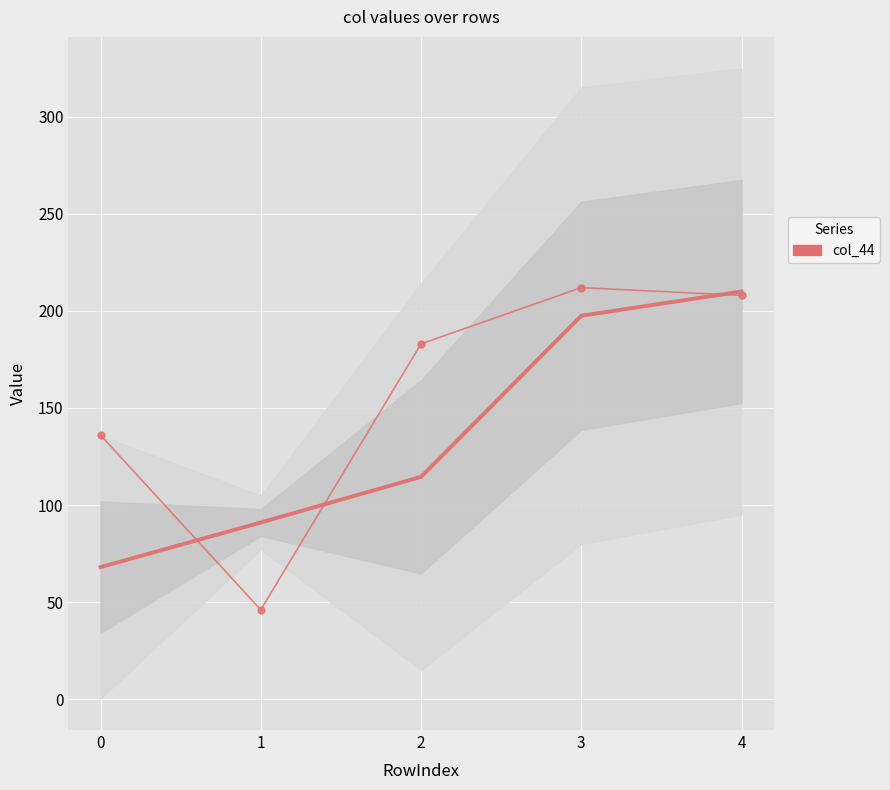

Reading left to right, transcribe all the data shown in this chart.

136	46	183	212	208